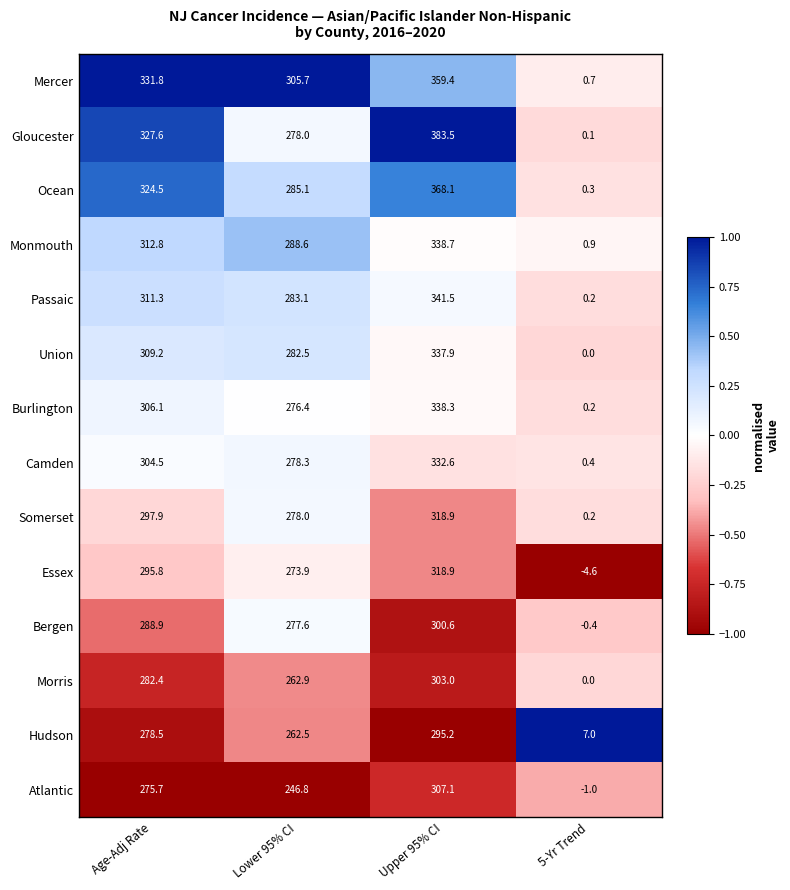

What is the difference between the maximum and second lowest values in the Somerset series?

40.9